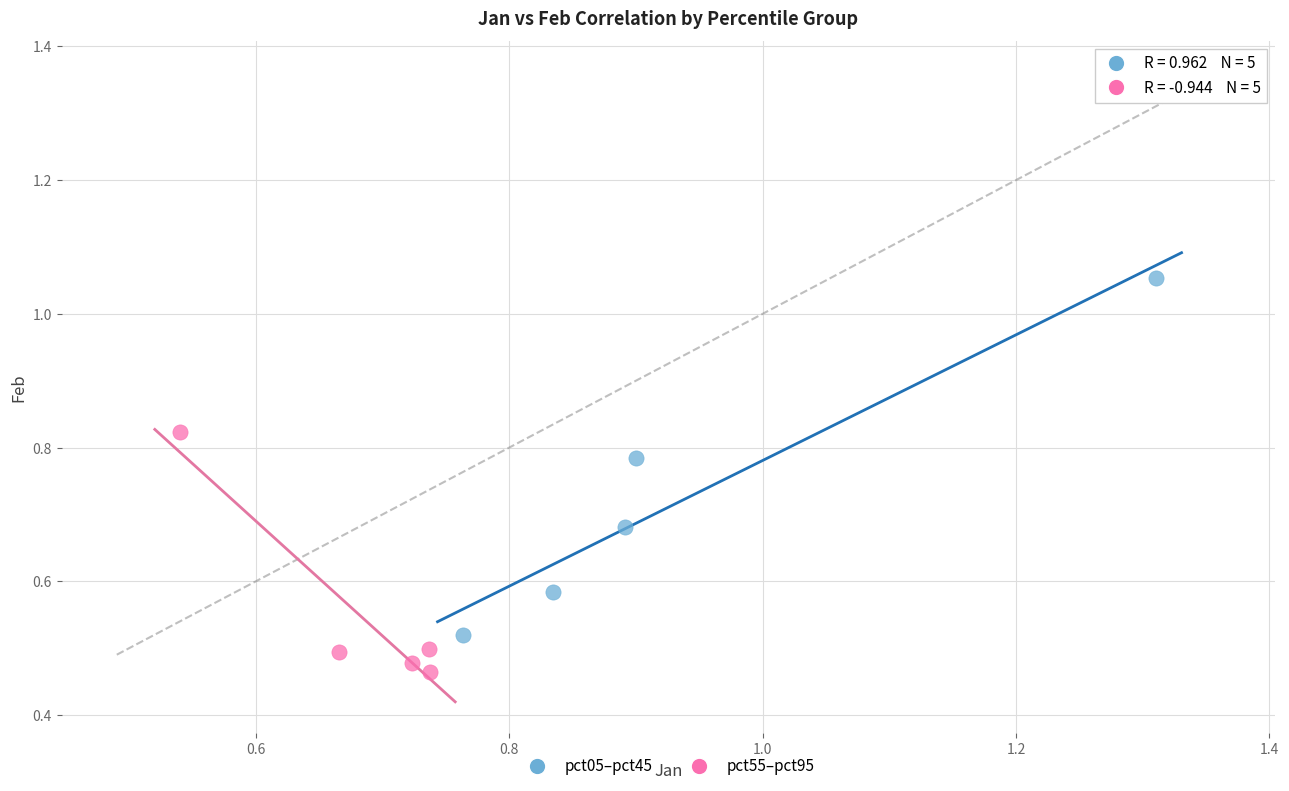

Which series contains the highest Y value?

pct05–pct45